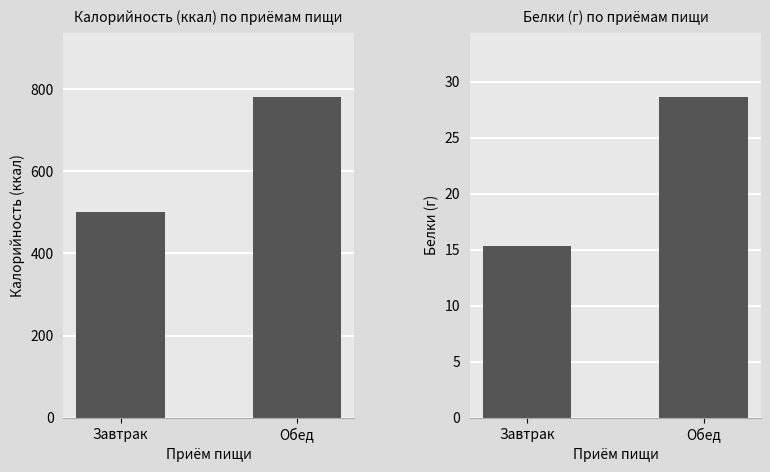

Is it true that Белки equals 25.7 at Завтрак?

False